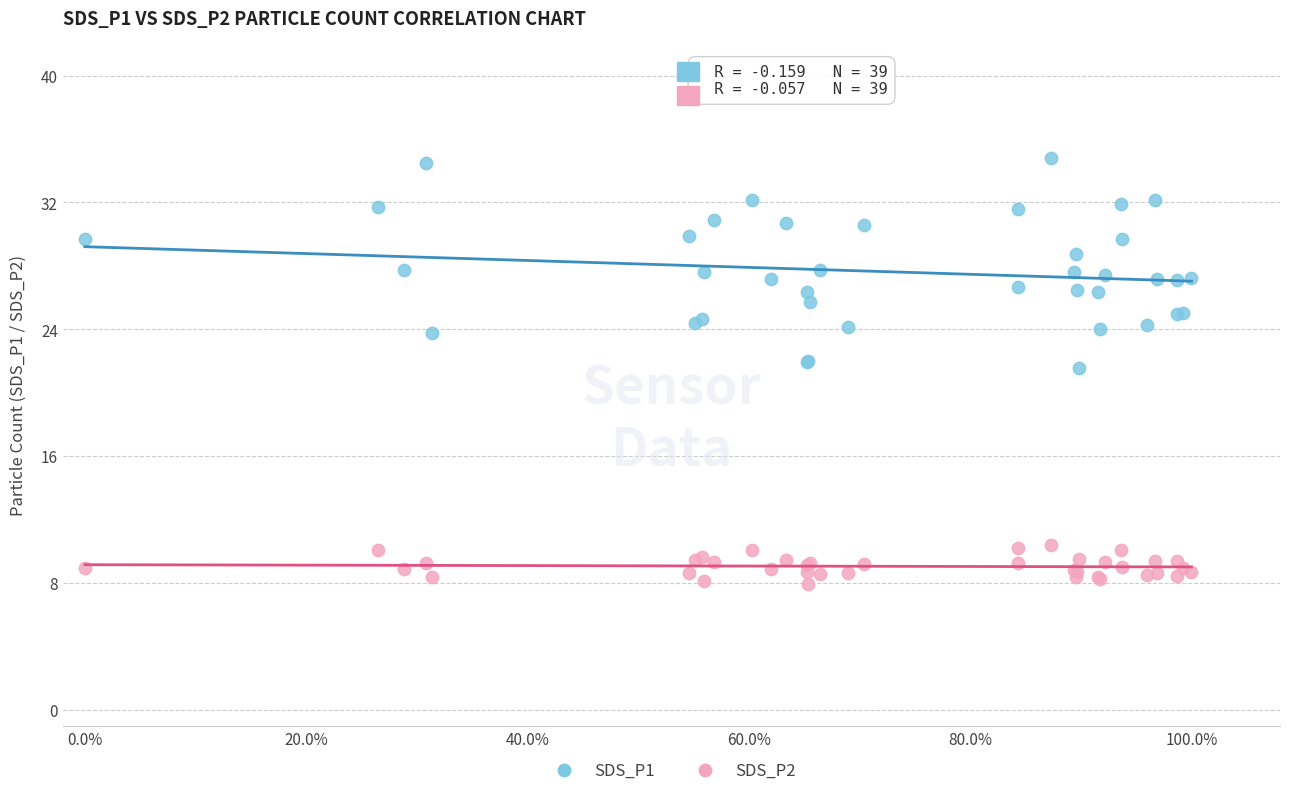

What are all the series names shown in the legend?

SDS_P1, SDS_P2